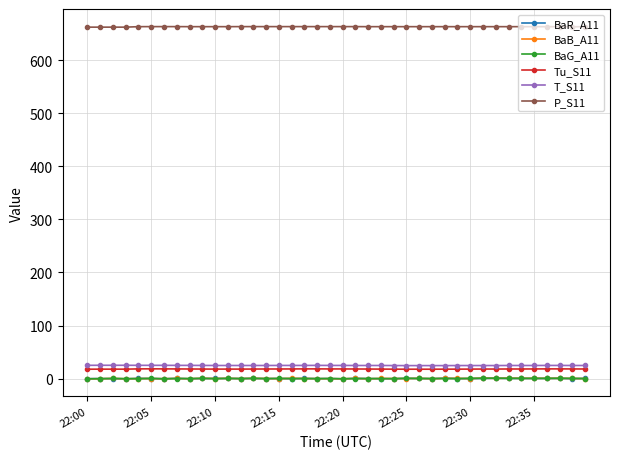

What is the value of the P_S11 point at the 31st from the left?

663.0